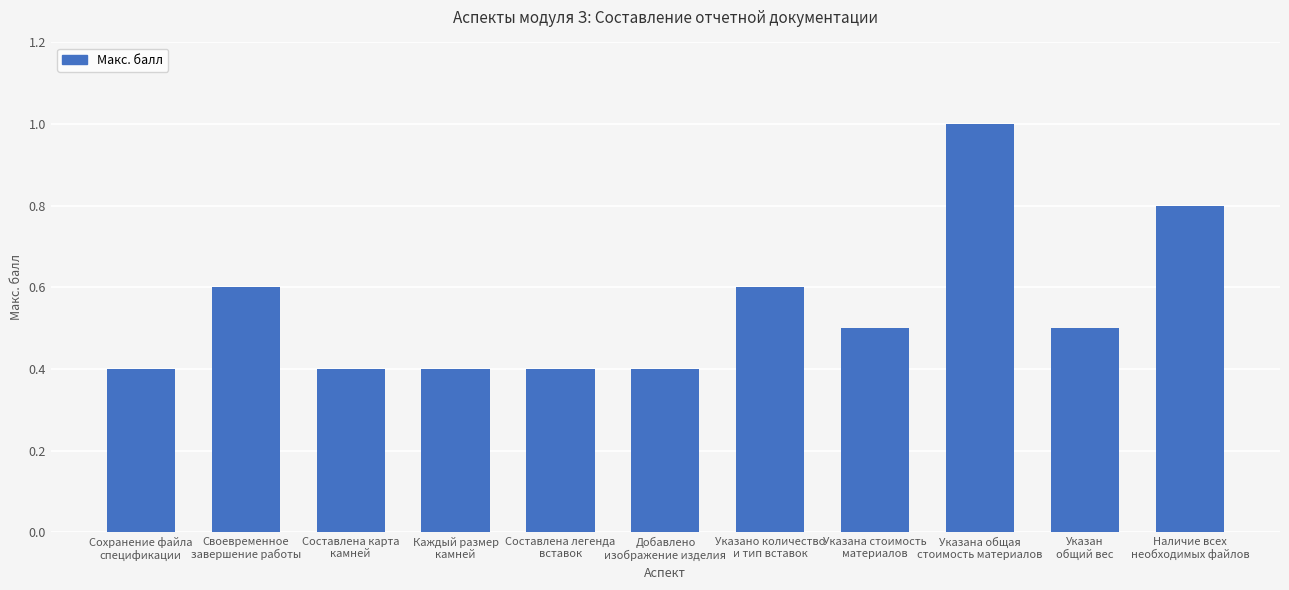

Which has a higher value, Добавлено
изображение изделия or Указано количество
и тип вставок?

Указано количество
и тип вставок